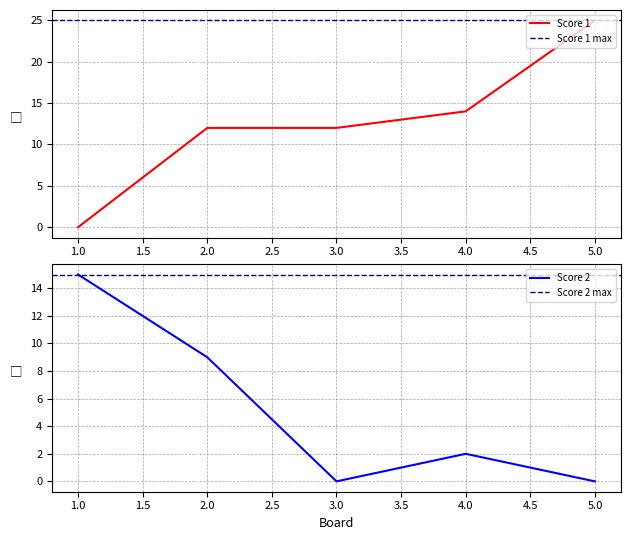

At which category does the chart reach its peak across all series?

5